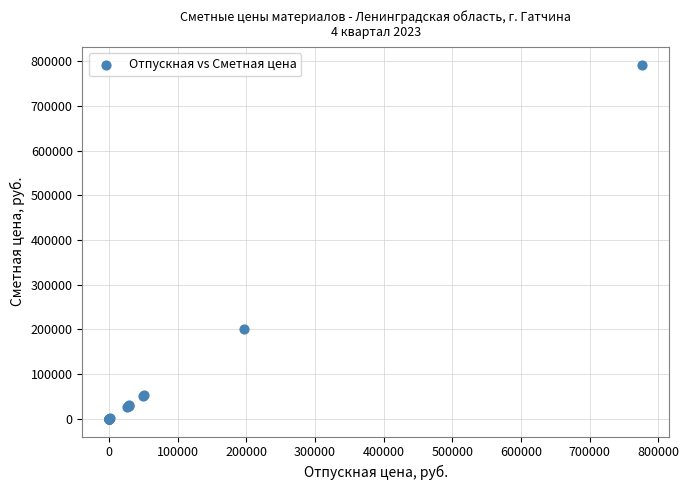

What Y value in the scatter plot is closest to 396476?

200665.4